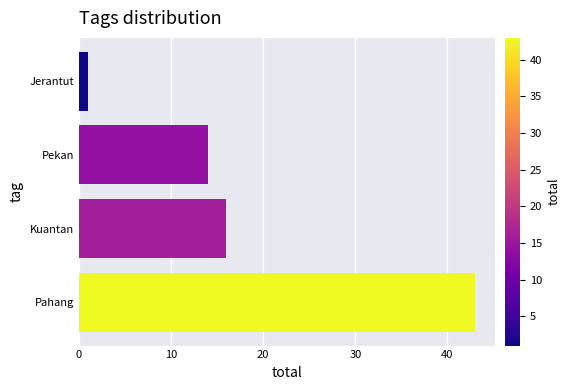

List the labels in order of value, largest first.

Pahang, Kuantan, Pekan, Jerantut